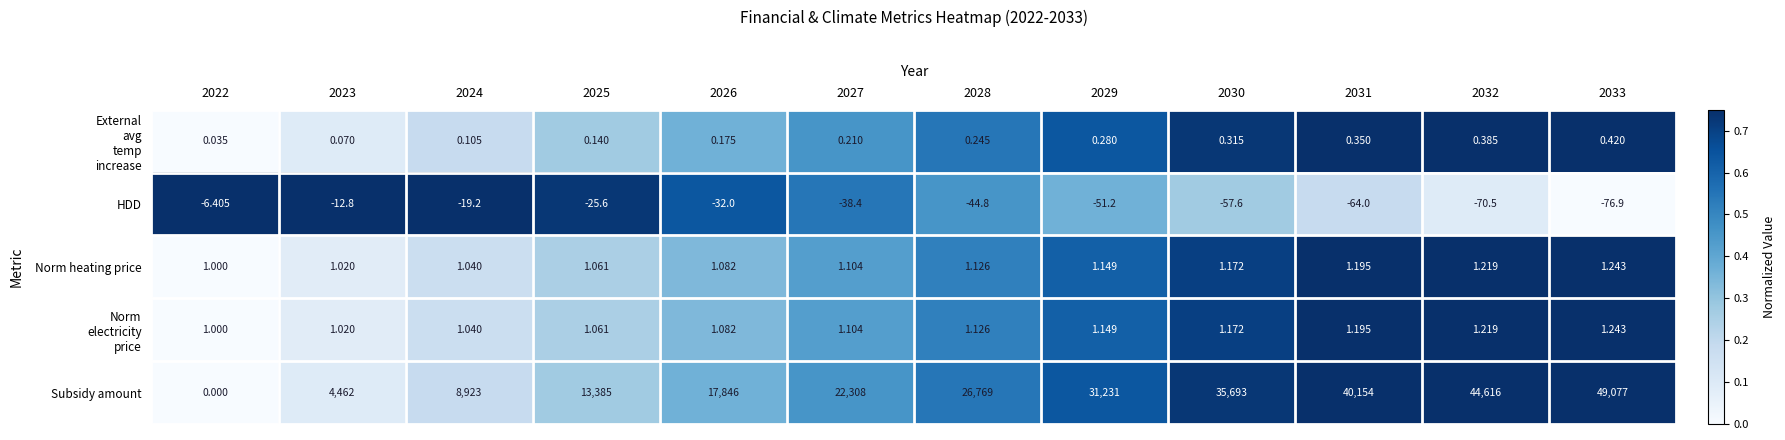

What is the maximum value shown in the chart?

49077.0